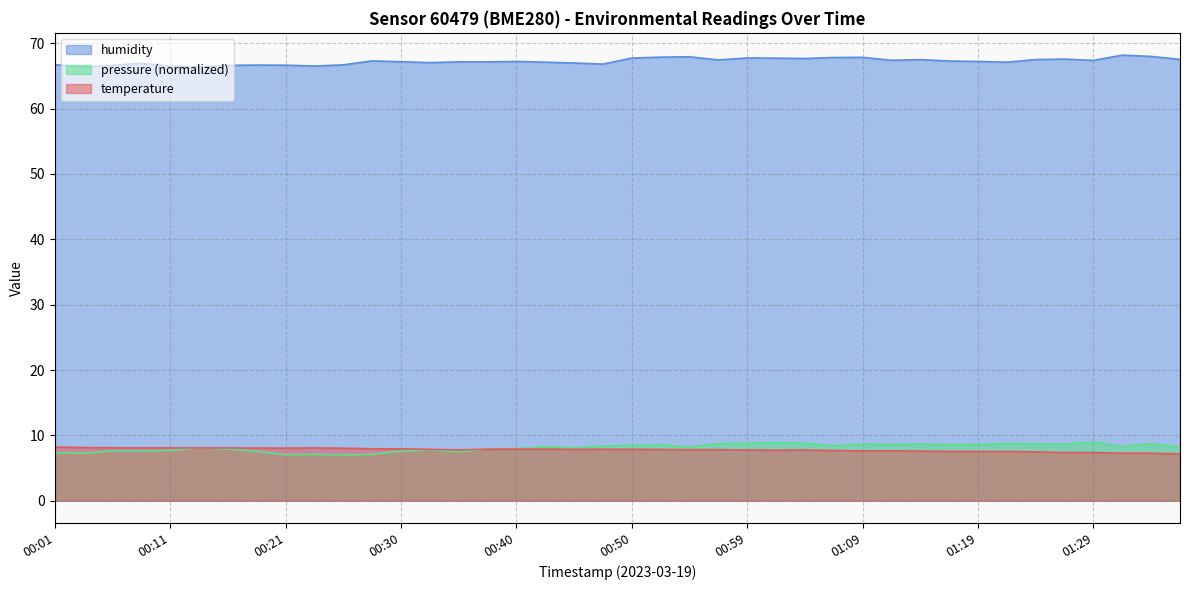

What is the minimum value for temperature?

7.2